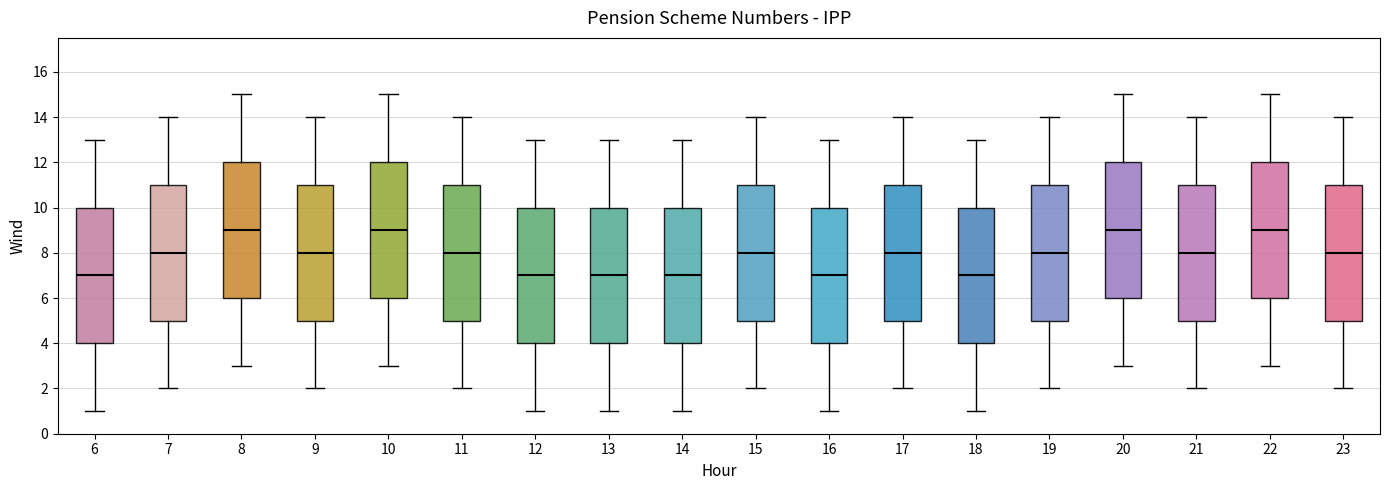

Reading left to right, read every box against the y-axis: the position of its median line, the range the box covers, and the ends of its whiskers. The values are not printed on the chart, so give them approximately, as read against the axis.

6: median 7, box 4 to 10, whiskers 1 to 13
7: median 8, box 5 to 11, whiskers 2 to 14
8: median 9, box 6 to 12, whiskers 3 to 15
9: median 8, box 5 to 11, whiskers 2 to 14
10: median 9, box 6 to 12, whiskers 3 to 15
11: median 8, box 5 to 11, whiskers 2 to 14
12: median 7, box 4 to 10, whiskers 1 to 13
13: median 7, box 4 to 10, whiskers 1 to 13
14: median 7, box 4 to 10, whiskers 1 to 13
15: median 8, box 5 to 11, whiskers 2 to 14
16: median 7, box 4 to 10, whiskers 1 to 13
17: median 8, box 5 to 11, whiskers 2 to 14
18: median 7, box 4 to 10, whiskers 1 to 13
19: median 8, box 5 to 11, whiskers 2 to 14
20: median 9, box 6 to 12, whiskers 3 to 15
21: median 8, box 5 to 11, whiskers 2 to 14
22: median 9, box 6 to 12, whiskers 3 to 15
23: median 8, box 5 to 11, whiskers 2 to 14